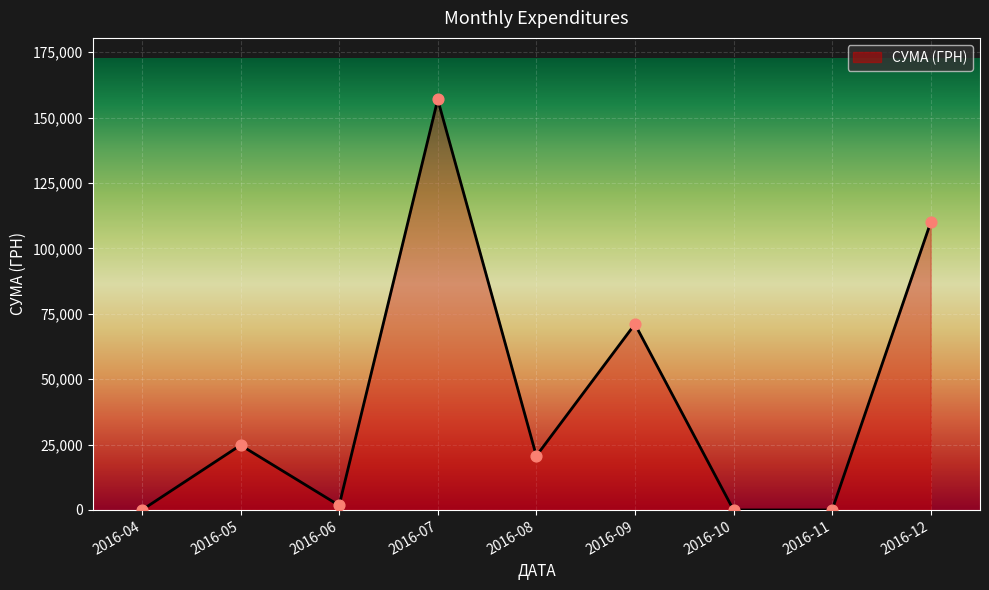

Between 2016-10 and 2016-08, which is larger?

2016-08